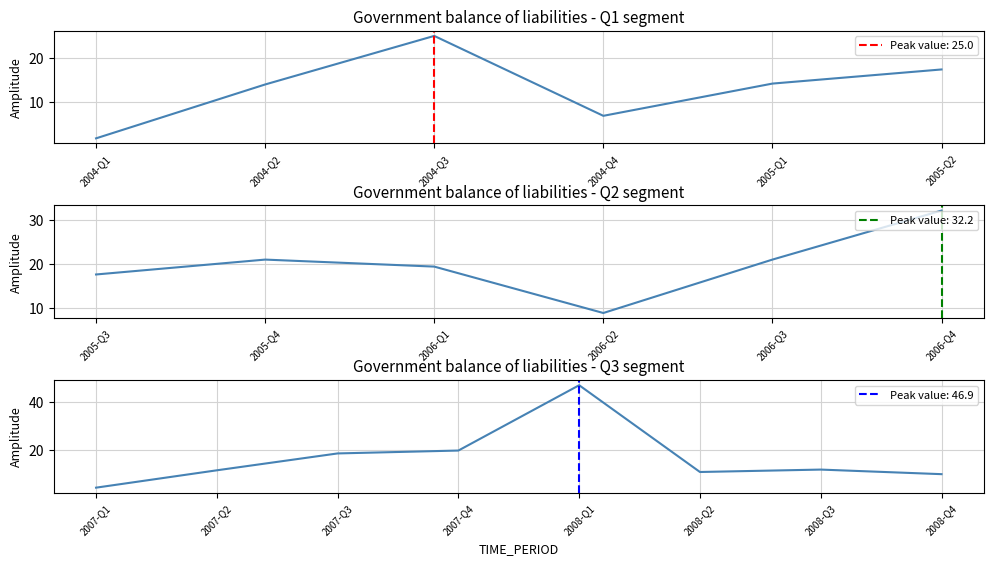

Where is the data nearest to the value 24?

2004-Q3